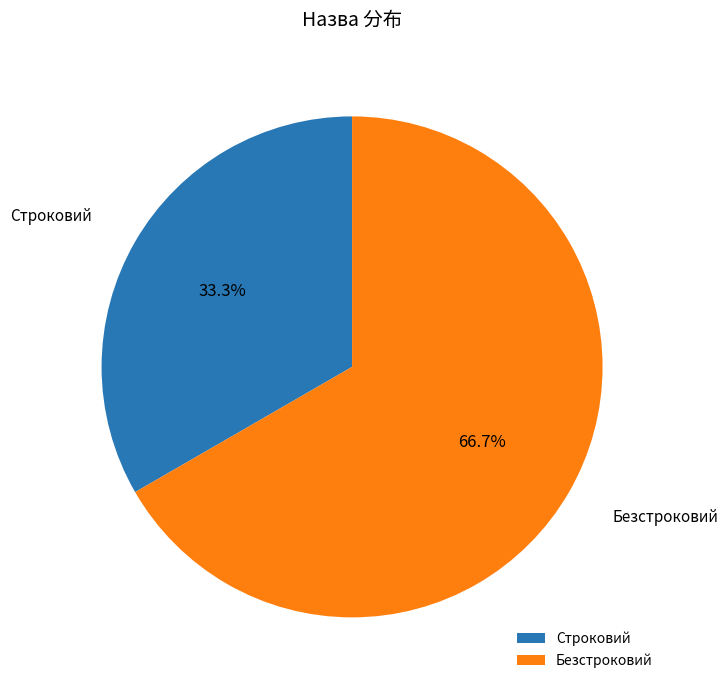

True or false: Строковий accounts for 22% of the total.

False